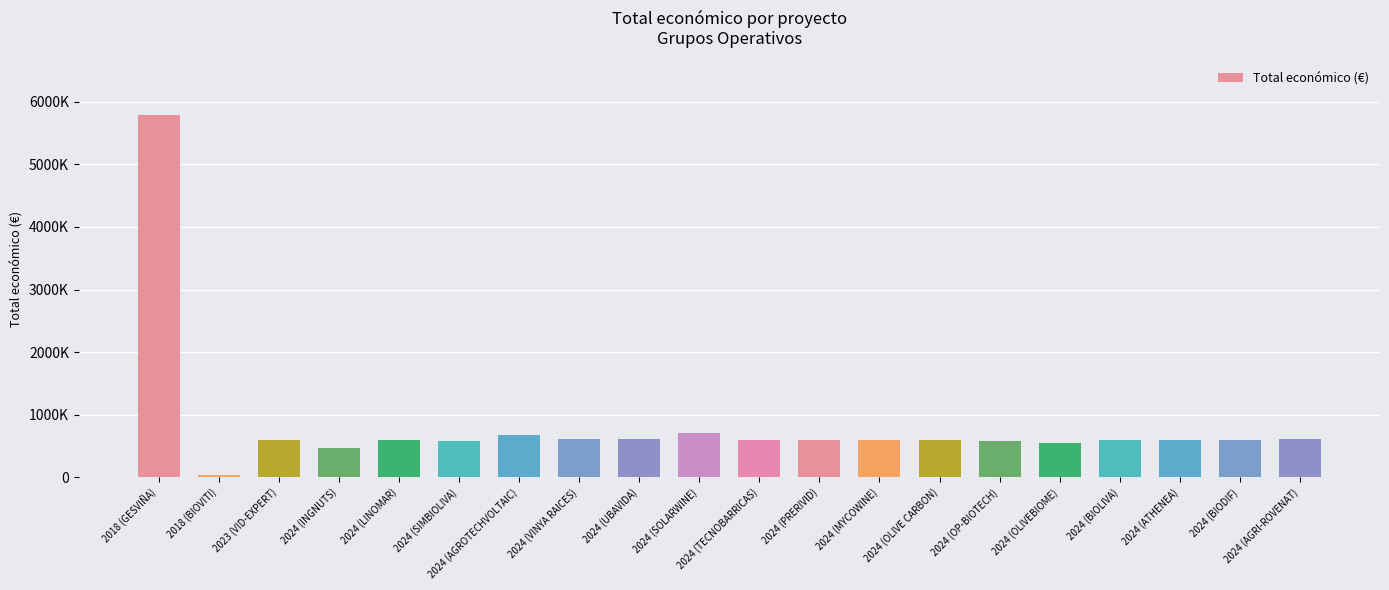

What is the change in value from 2018 (BIOVITI) to 2024 (INGNUTS)?

+434028